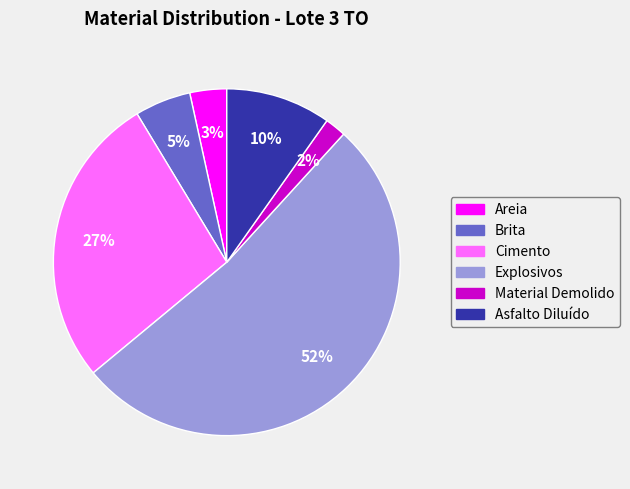

Which category accounts for the majority?

Explosivos